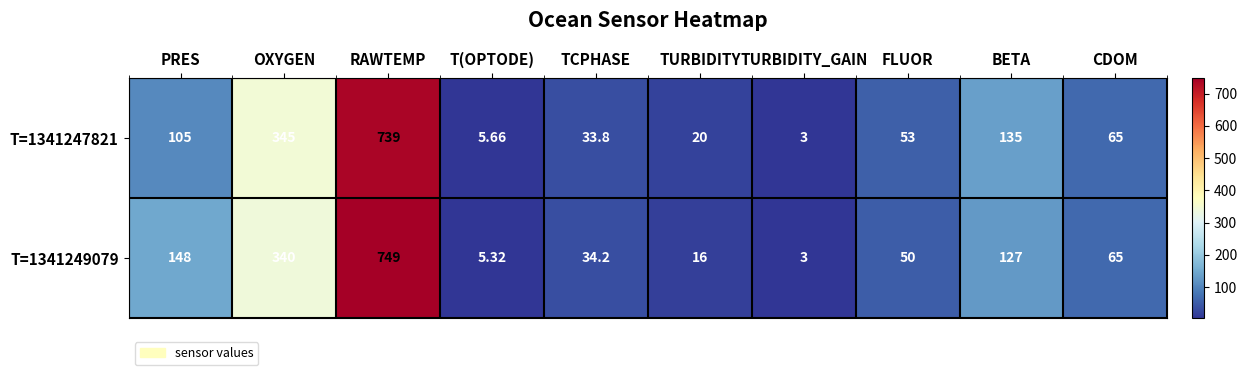

Where is T=1341249079 nearest to the value 376?

OXYGEN